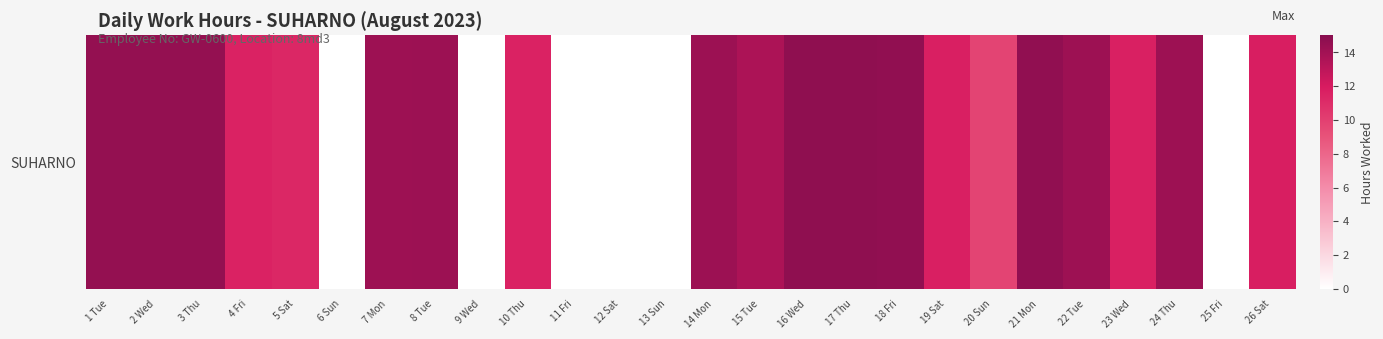

What value does the data have at 20 Sun?

9.7